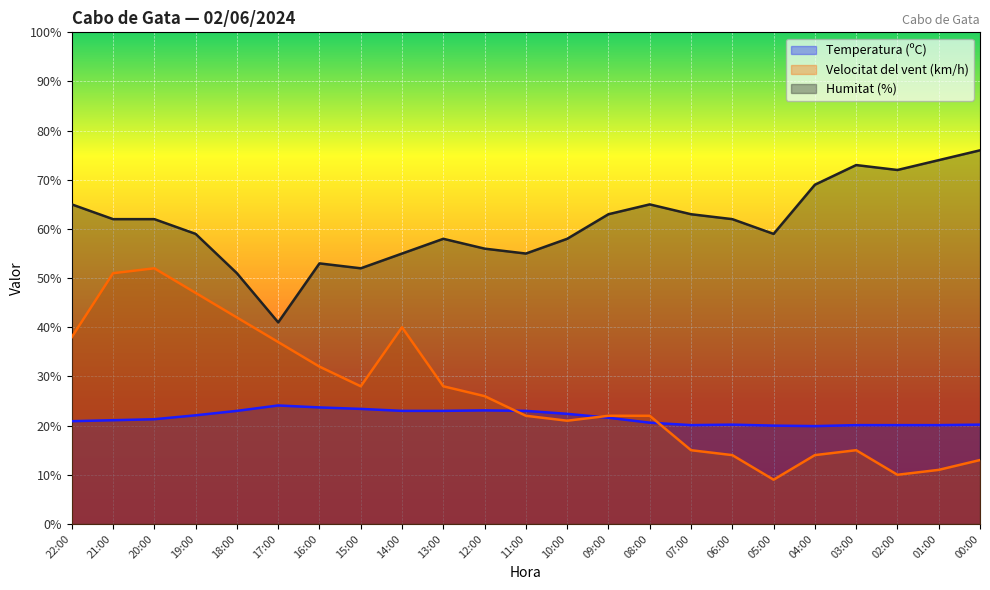

How many data points in Velocitat del vent (km/h) are less than 22?

9